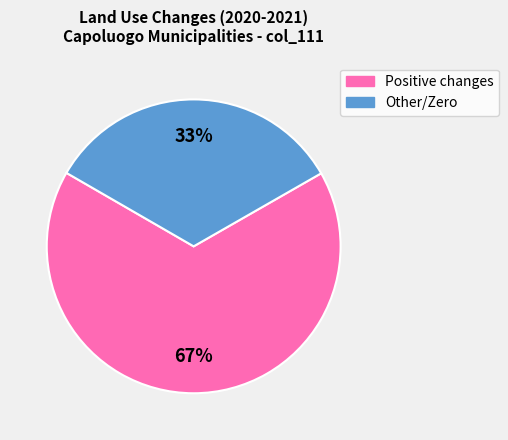

To the nearest percent, what is the average slice percentage?

50%